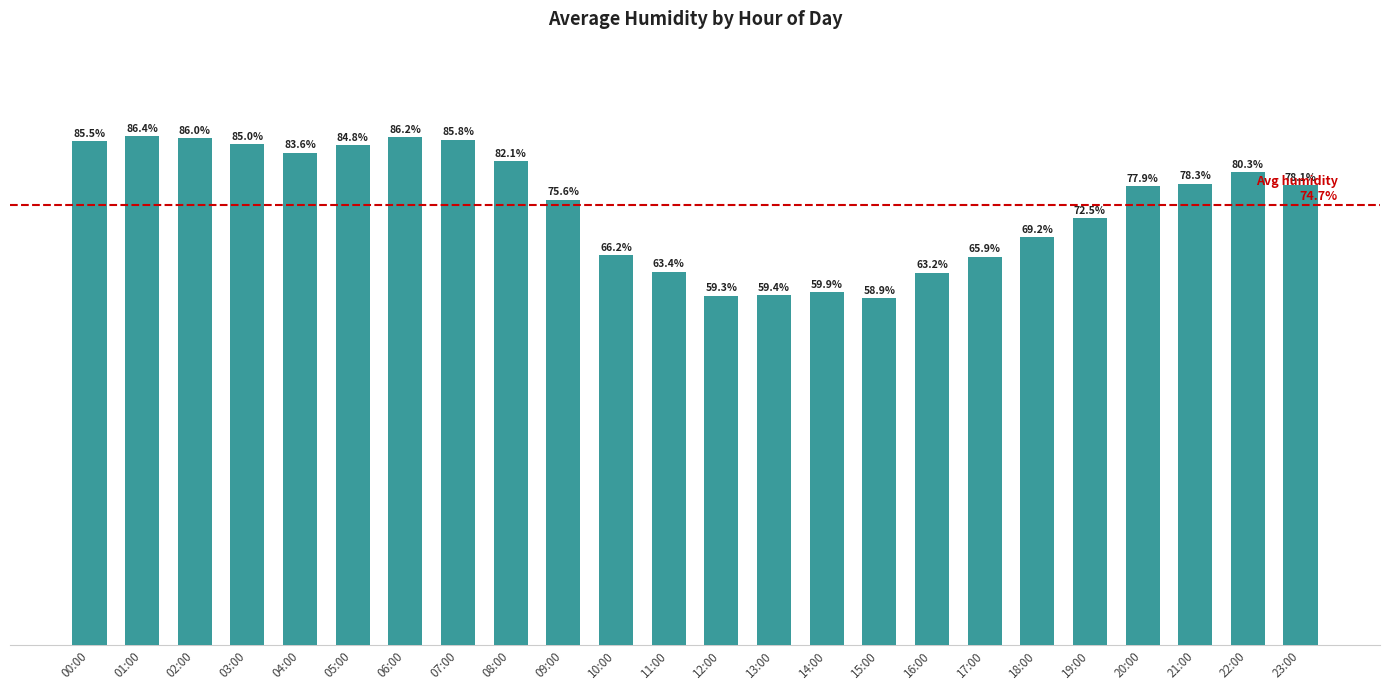

List the labels in order of value, largest first.

01:00, 06:00, 02:00, 07:00, 00:00, 03:00, 05:00, 04:00, 08:00, 22:00, 21:00, 23:00, 20:00, 09:00, 19:00, 18:00, 10:00, 17:00, 11:00, 16:00, 14:00, 13:00, 12:00, 15:00